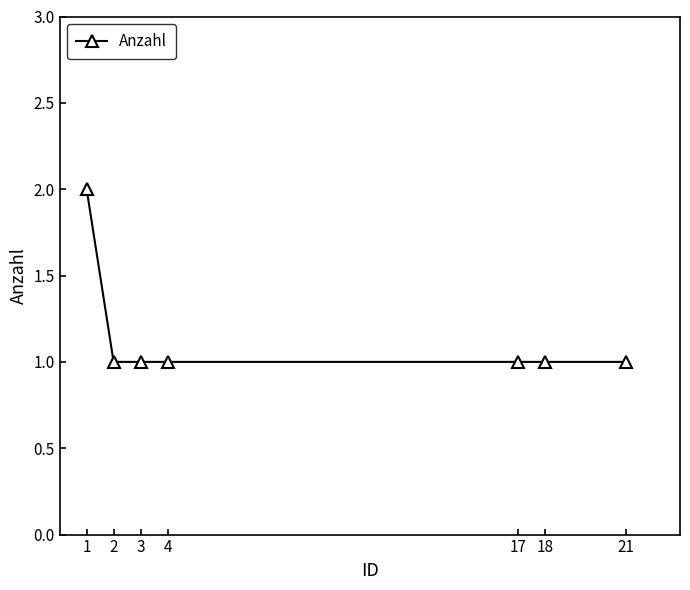

How many values are between 1 and 2?

7